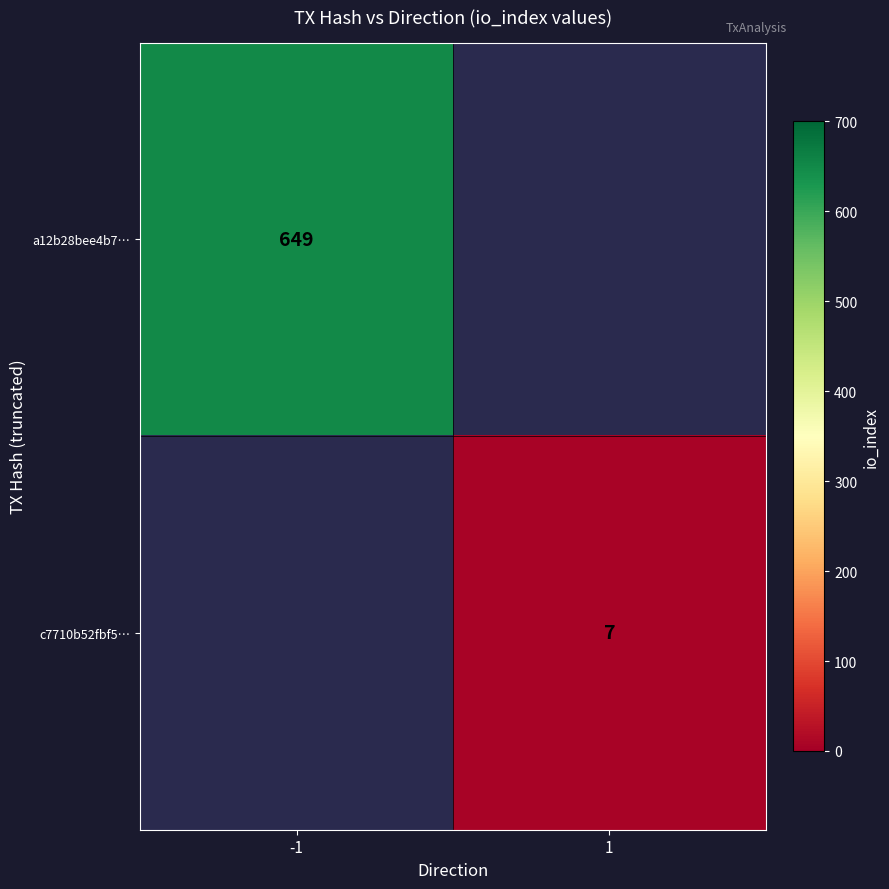

At which category does the chart reach its peak across all series?

-1